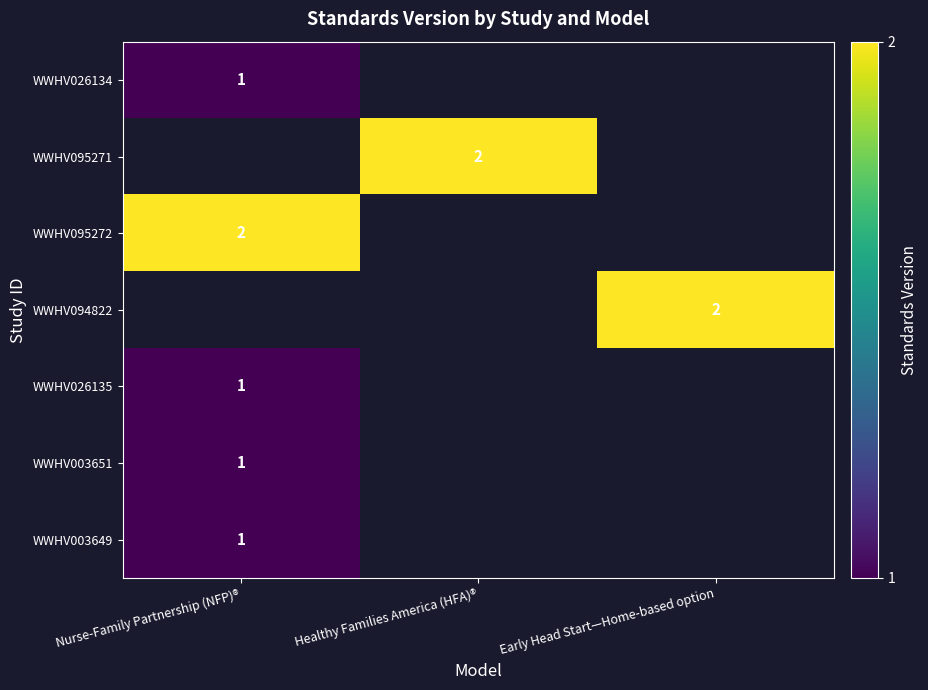

True or false: WWHV094822 has a value of 2 at Early Head Start—Home-based option.

True